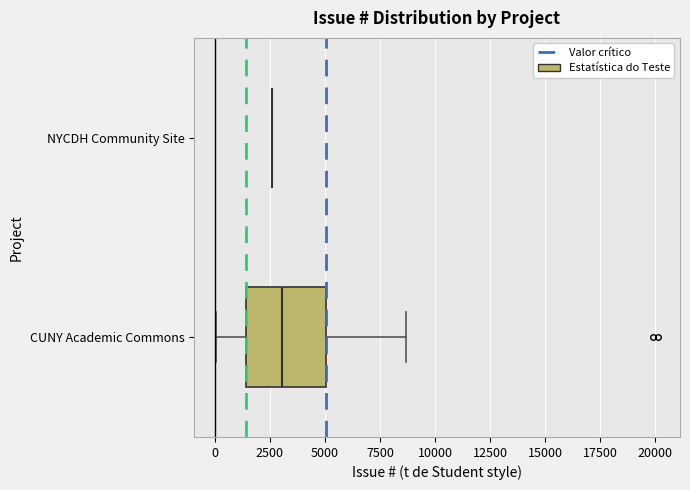

Reading bottom to top, transcribe this box plot: for each box, give where its median line is, the range the box spans, and where its two whiskers end, as read against the x-axis. The values are not printed on the chart, so give them approximately, as read against the axis.

CUNY Academic Commons: median 3000, box 1500 to 5000, whiskers 0 to 8500
NYCDH Community Site: box collapsed to a line at 2500, whiskers 2500 to 2500